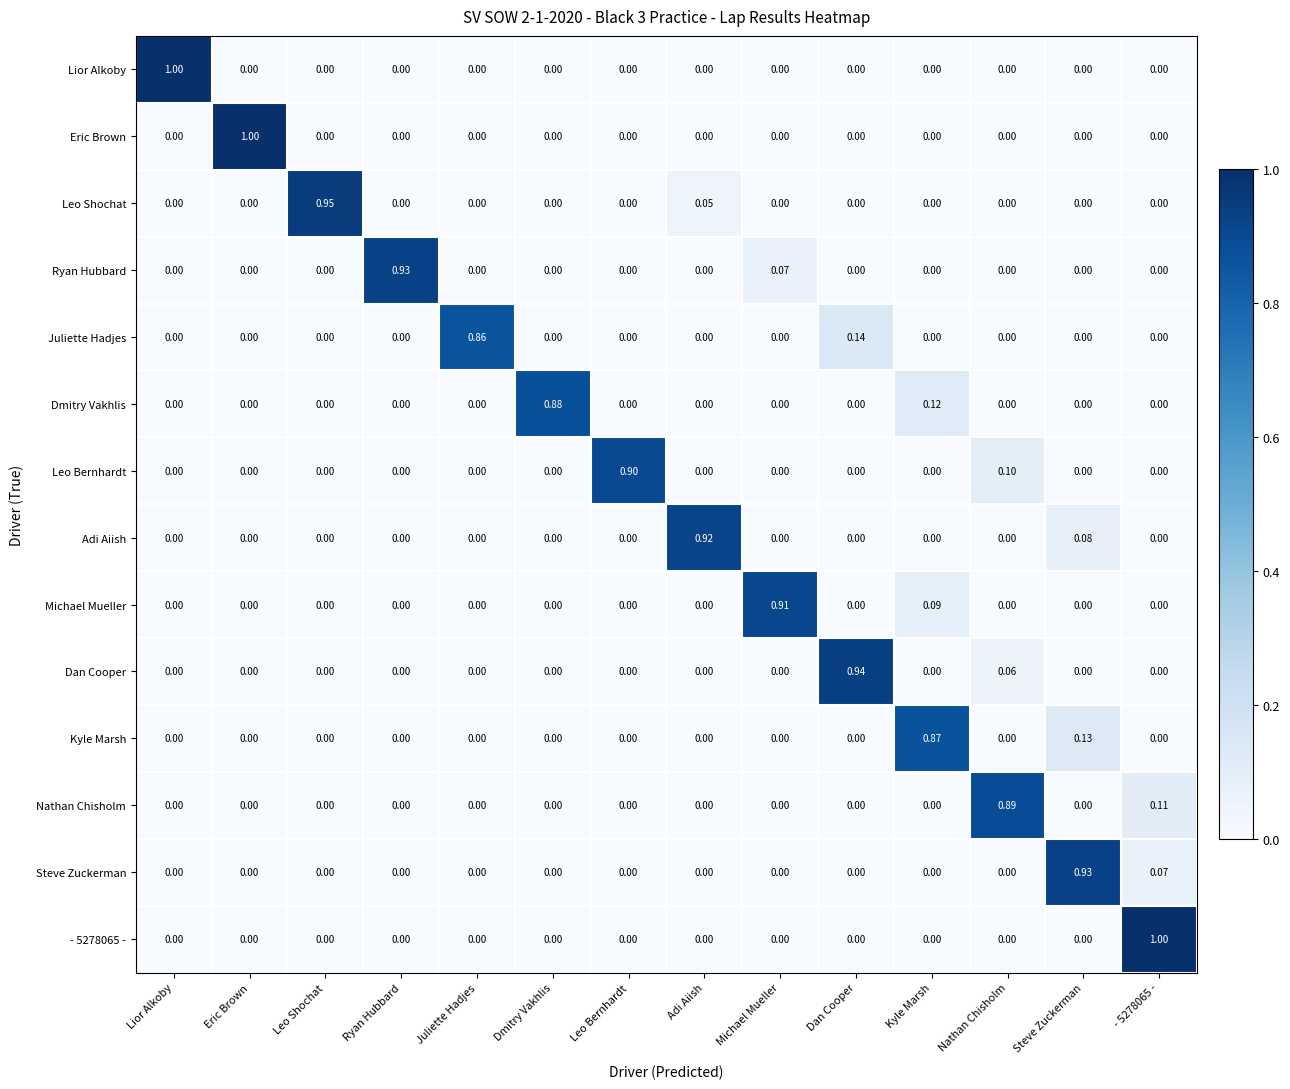

How many data points does each series have?

14